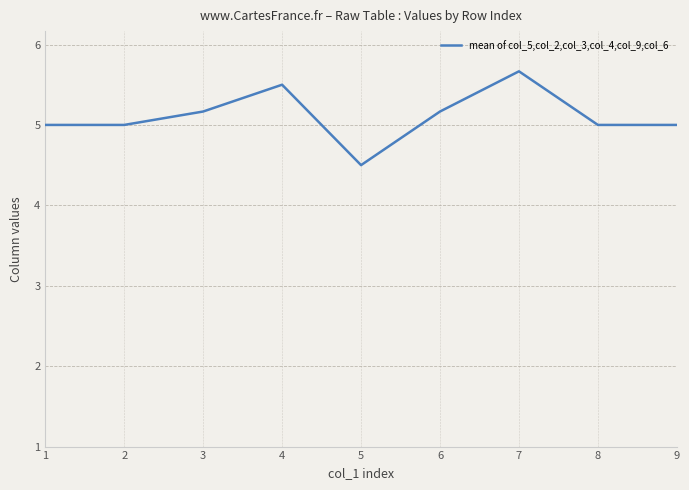

What is the approximate value at 1?

5.0